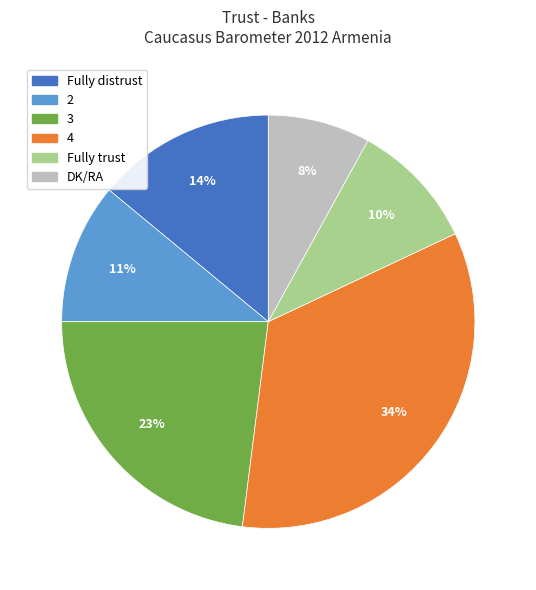

Is it true that 4 is 21% of the pie?

False